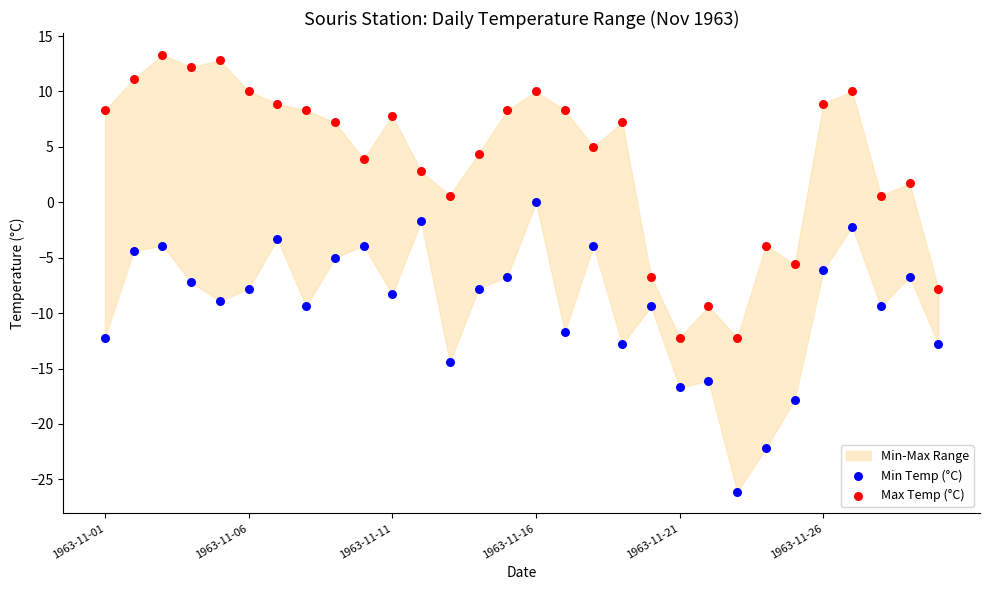

Which series has the widest spread of Y values?

Min Temp (°C)